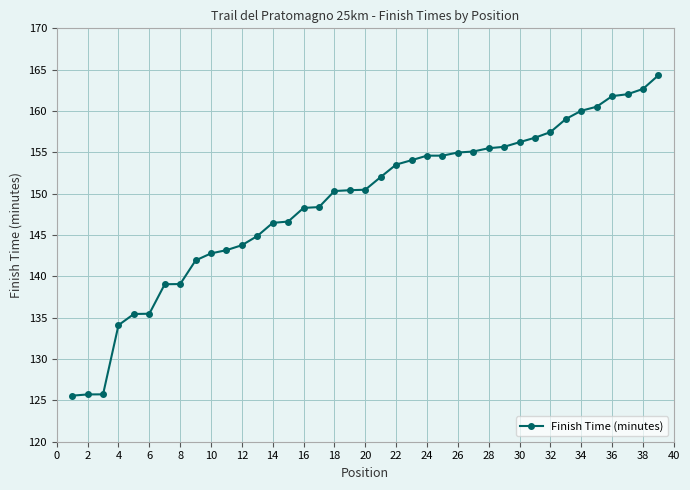

What is the difference between the maximum and second lowest values?

38.6